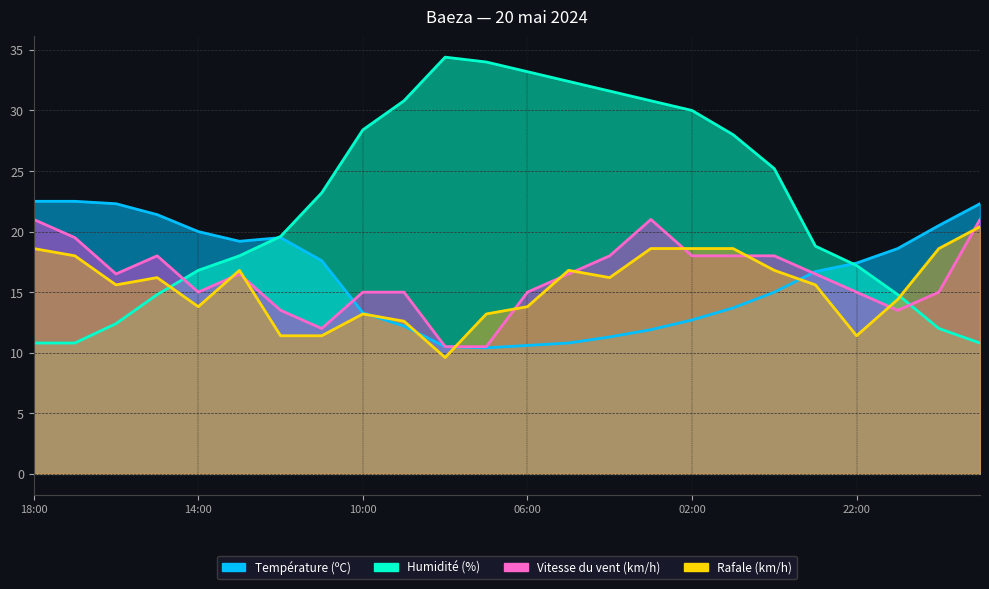

Read the Vitesse du vent (km/h) value at 14:00.

15.0